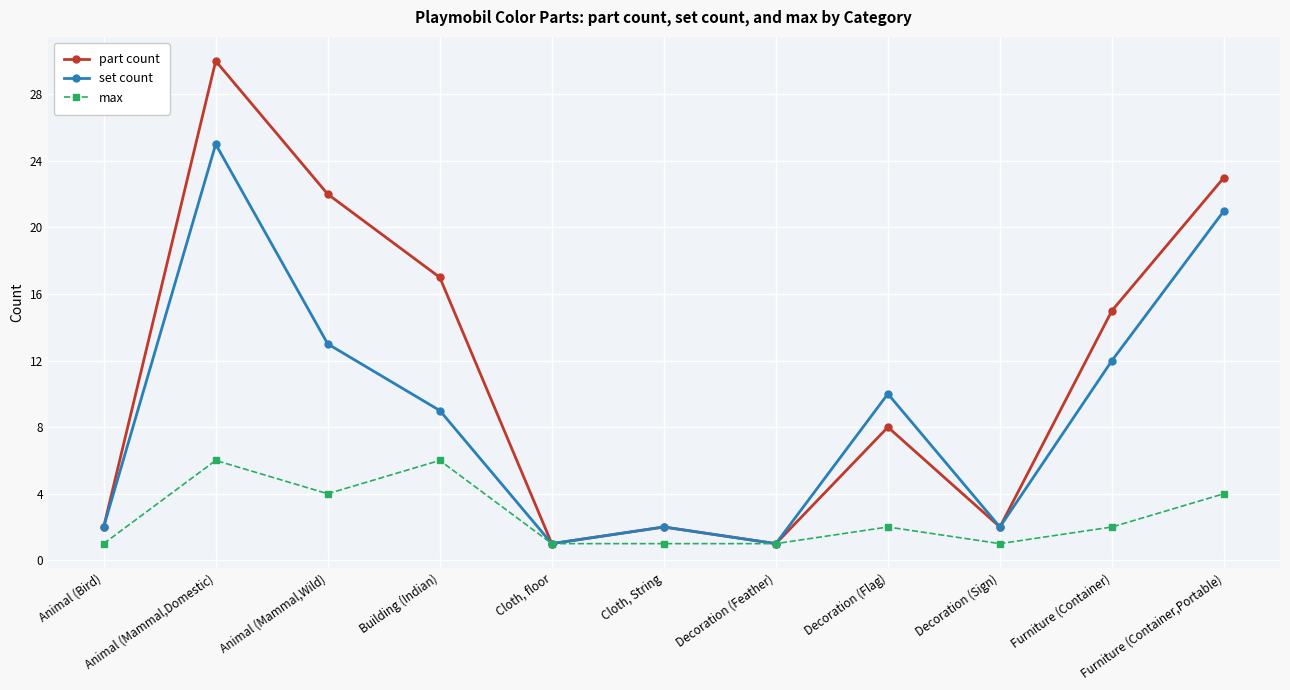

Is it true that part count equals 2 at Cloth, String?

True